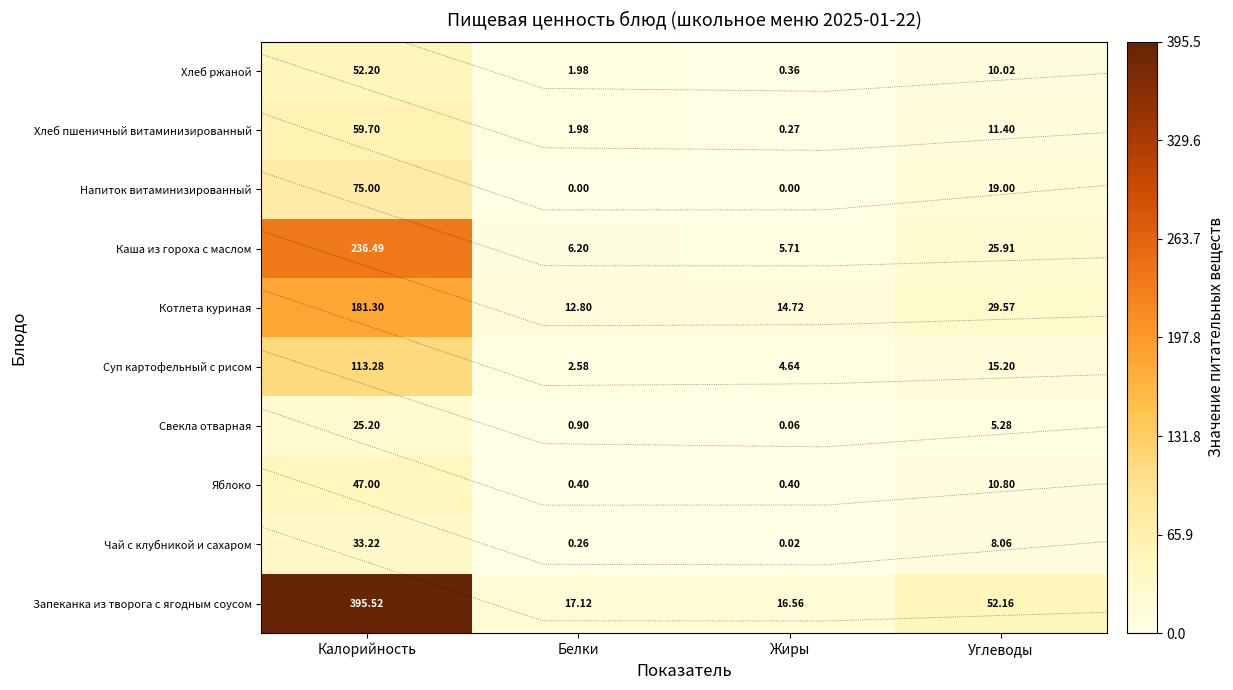

Rank the series at Углеводы from lowest to highest value.

Свекла отварная, Чай с клубникой и сахаром, Хлеб ржаной, Яблоко, Хлеб пшеничный витаминизированный, Суп картофельный с рисом, Напиток витаминизированный, Каша из гороха с маслом, Котлета куриная, Запеканка из творога с ягодным соусом